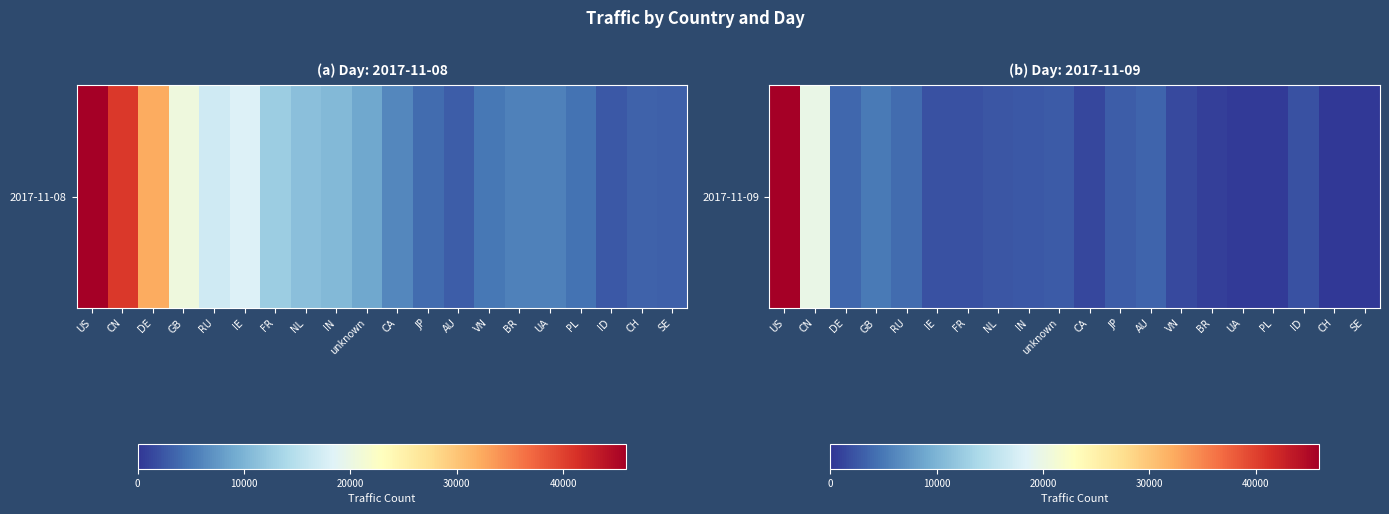

The chart shows a value of 2794 at ID. True or false?

False